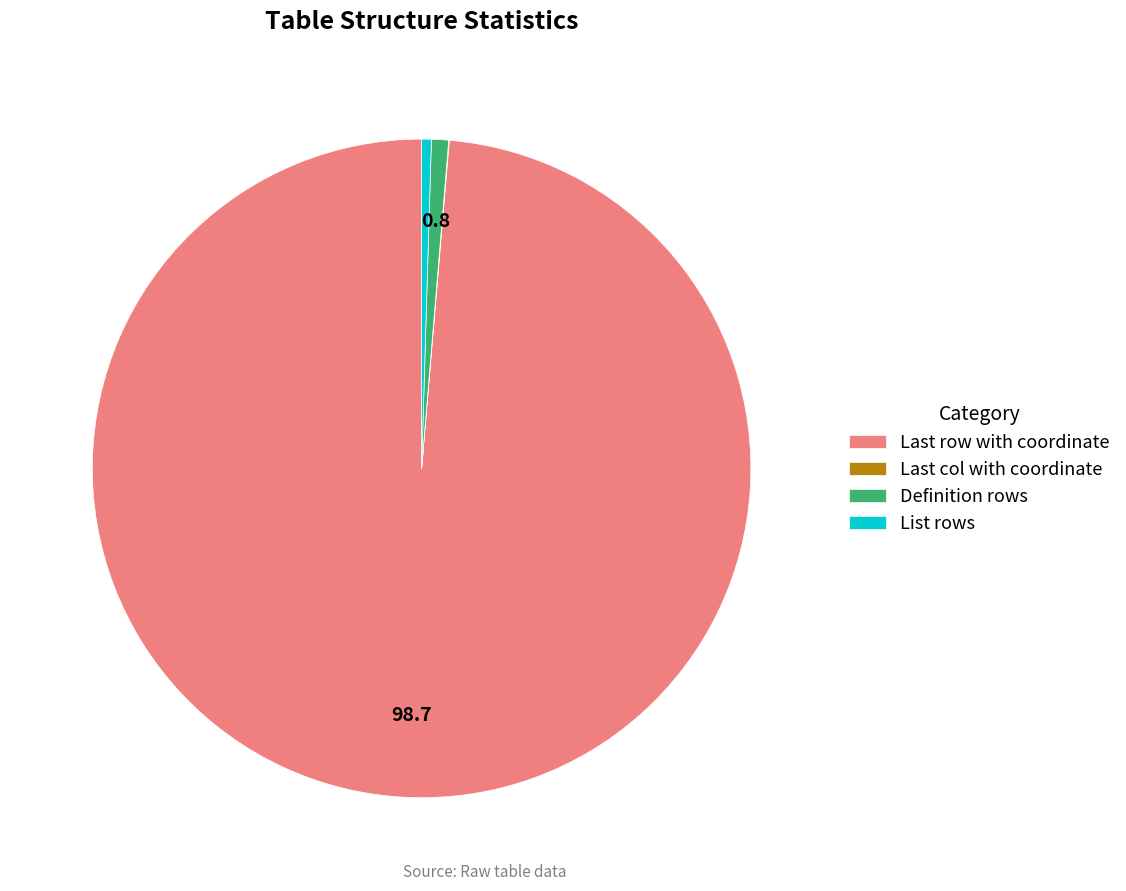

The List rows slice represents 0% of the pie. True or false?

True